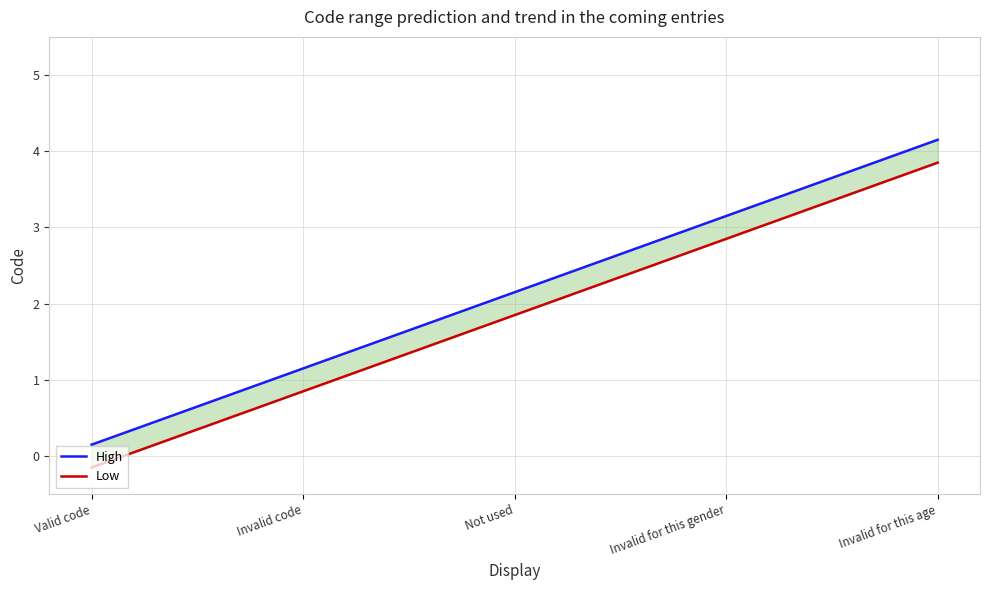

True or false: Low and High cross at least once.

False